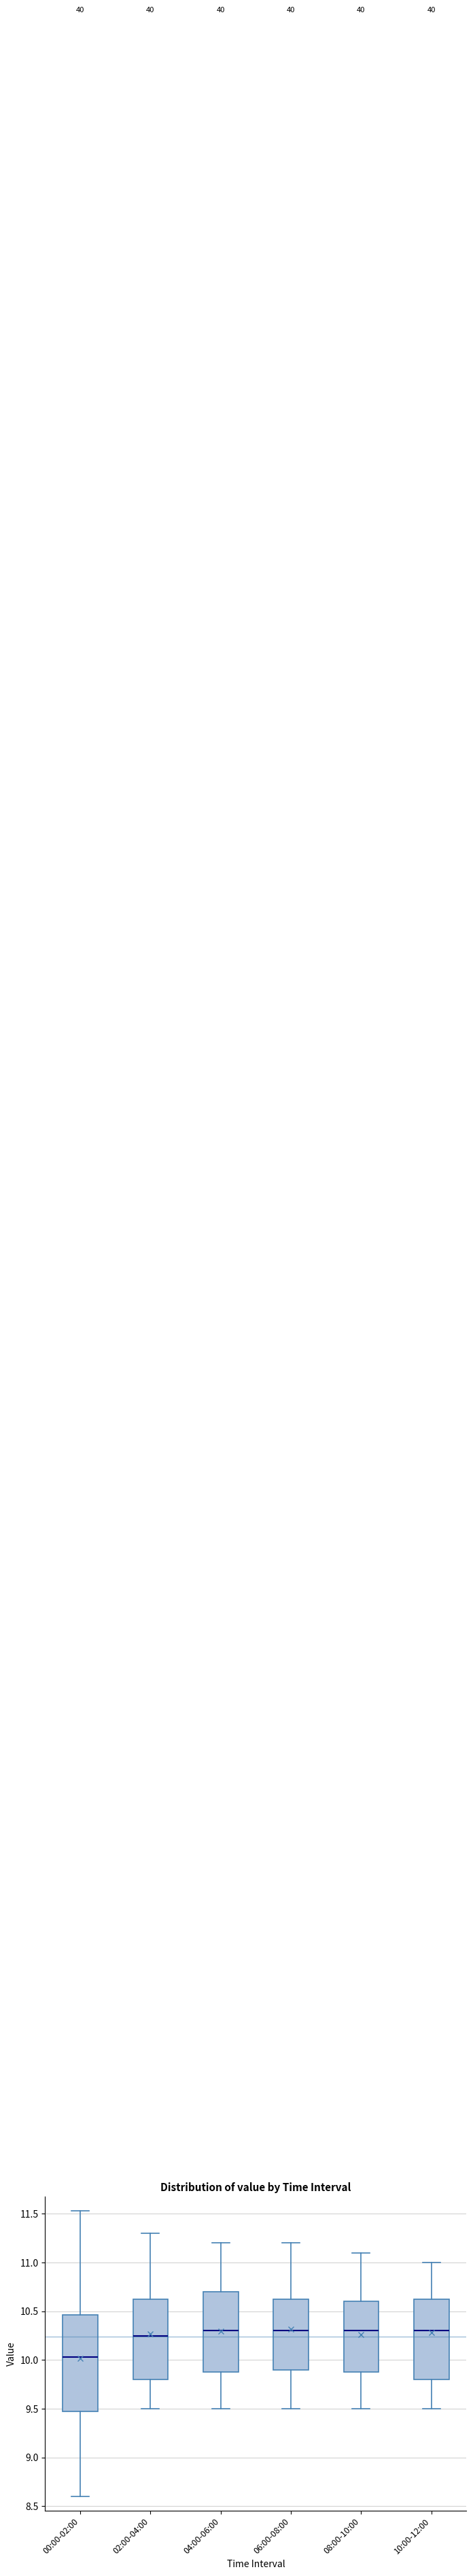

Reading left to right, read every box against the y-axis: the position of its median line, the range the box covers, and the ends of its whiskers. The values are not printed on the chart, so give them approximately, as read against the axis.

00:00-02:00: median 10.05, box 9.50 to 10.45, whiskers 8.60 to 11.55
02:00-04:00: median 10.25, box 9.80 to 10.65, whiskers 9.50 to 11.30
04:00-06:00: median 10.30, box 9.90 to 10.70, whiskers 9.50 to 11.20
06:00-08:00: median 10.30, box 9.90 to 10.65, whiskers 9.50 to 11.20
08:00-10:00: median 10.30, box 9.90 to 10.60, whiskers 9.50 to 11.10
10:00-12:00: median 10.30, box 9.80 to 10.65, whiskers 9.50 to 11.00